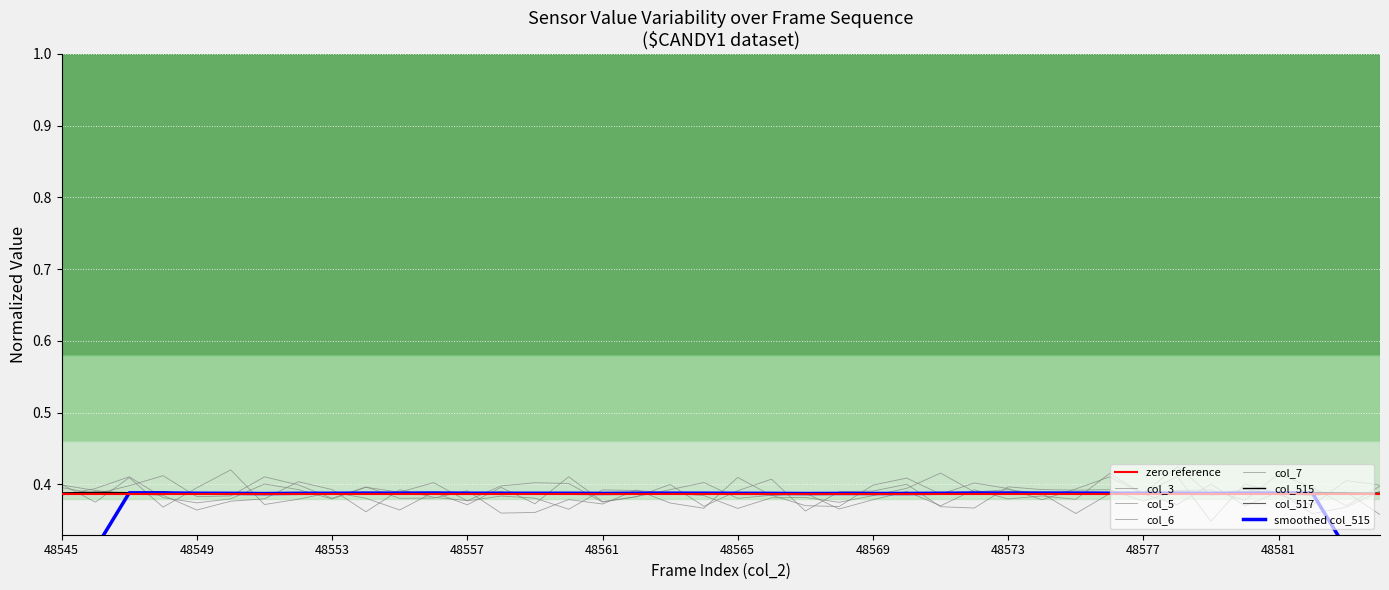

Is it true that col_515 equals 0.5 at 48580?

False